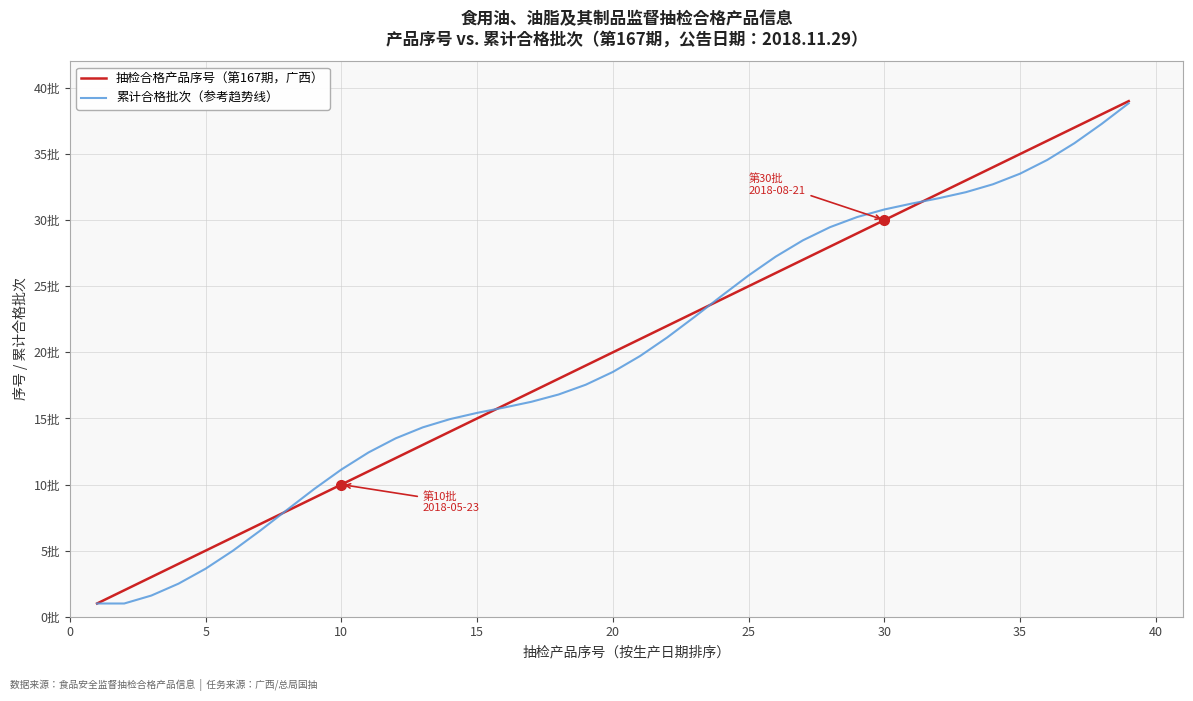

After their last crossing, which series has the higher values: 累计合格批次（参考趋势线） or 抽检合格产品序号（第167期，广西）?

抽检合格产品序号（第167期，广西）